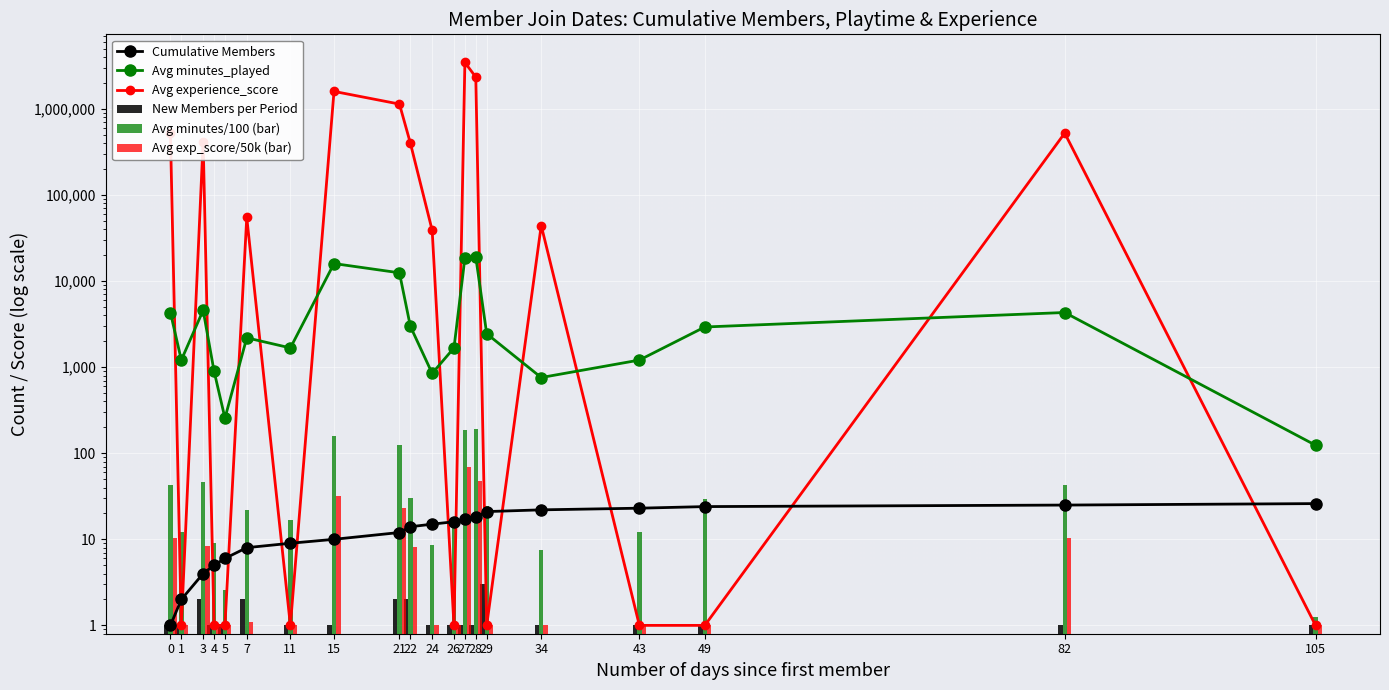

Reading left to right, list all the values displayed in this chart.

Cumulative Members: 1.0	2.0	4.0	5.0	6.0	8.0	9.0	10.0	12.0	14.0	15.0	16.0	17.0	18.0	21.0	22.0	23.0	24.0	25.0	26.0
Avg minutes_played: 4319.0	1210.0	4582.0	902.0	256.0	2194.0	1674.0	16002.0	12489.0	2987.0	848.0	1674.0	18505.0	19015.0	2448.0	758.0	1210.0	2931.0	4319.0	124.0
Avg experience_score: 524384.0	1.0	418445.0	1.0	1.0	54892.0	1.0	1601169.0	1140569.0	401984.0	38976.0	1.0	3471007.0	2348833.0	1.0	44285.0	1.0	1.0	524384.0	1.0
New Members per Period: 1.0	1.0	2.0	1.0	1.0	2.0	1.0	1.0	2.0	2.0	1.0	1.0	1.0	1.0	3.0	1.0	1.0	1.0	1.0	1.0
Avg minutes/100 (bar): 43.2	12.1	45.8	9.0	2.6	21.9	16.7	160.0	124.9	29.9	8.5	16.7	185.1	190.2	24.5	7.6	12.1	29.3	43.2	1.2
Avg exp_score/50k (bar): 10.5	1.0	8.4	1.0	1.0	1.1	1.0	32.0	22.8	8.0	1.0	1.0	69.4	47.0	1.0	1.0	1.0	1.0	10.5	1.0